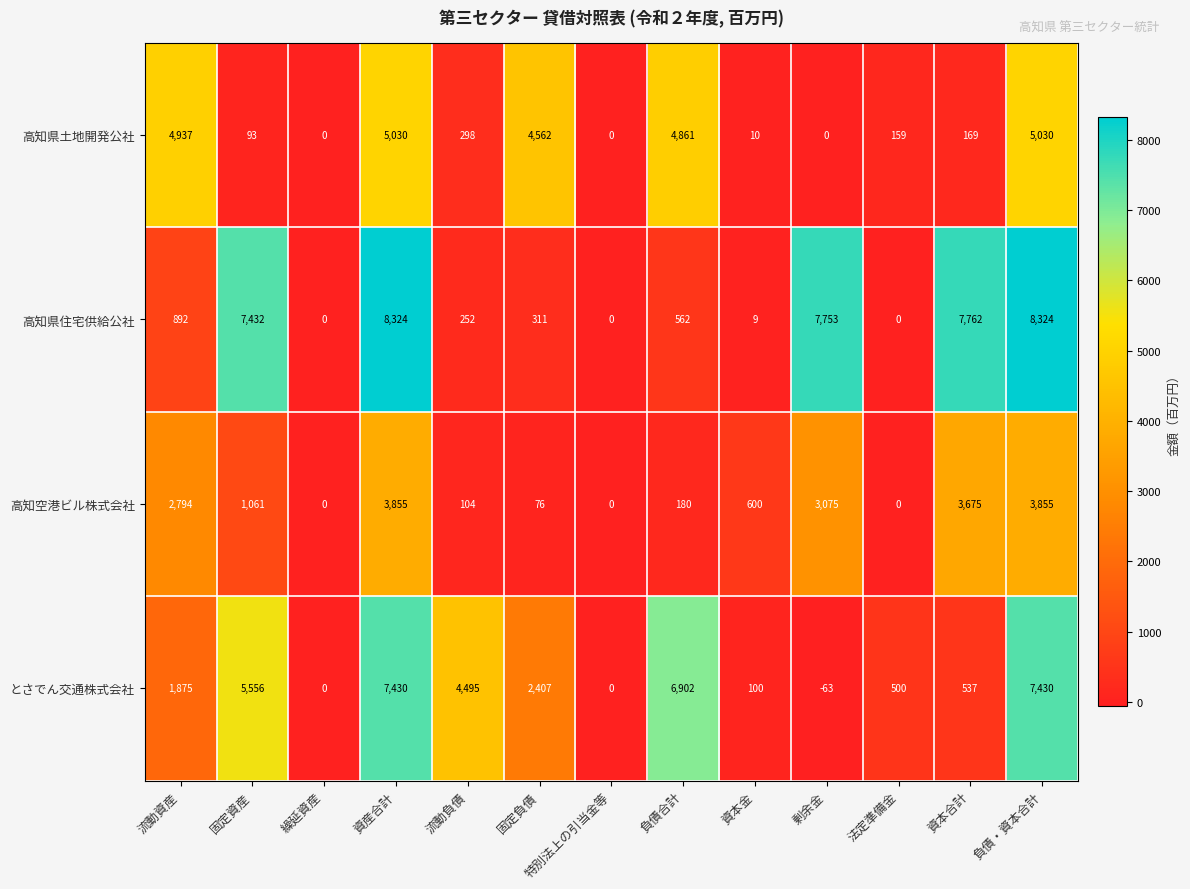

What is the difference between the highest and lowest values at 負債合計?

6722